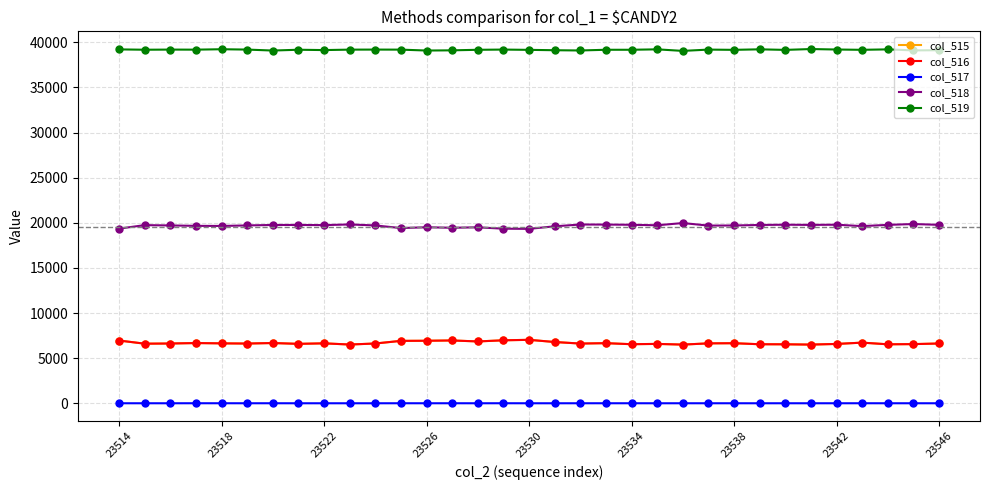

What is the maximum value shown in the chart?

39262